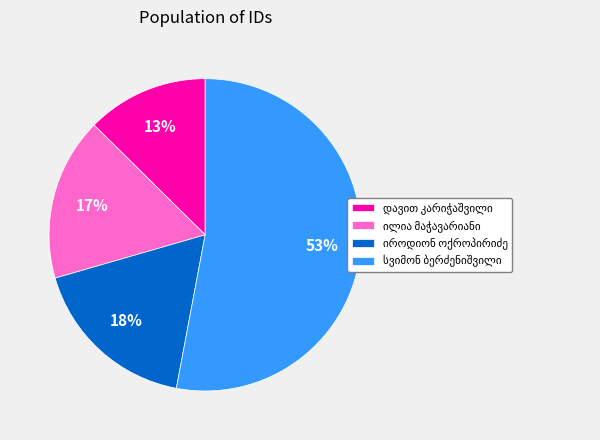

Does any single category account for the majority?

Yes